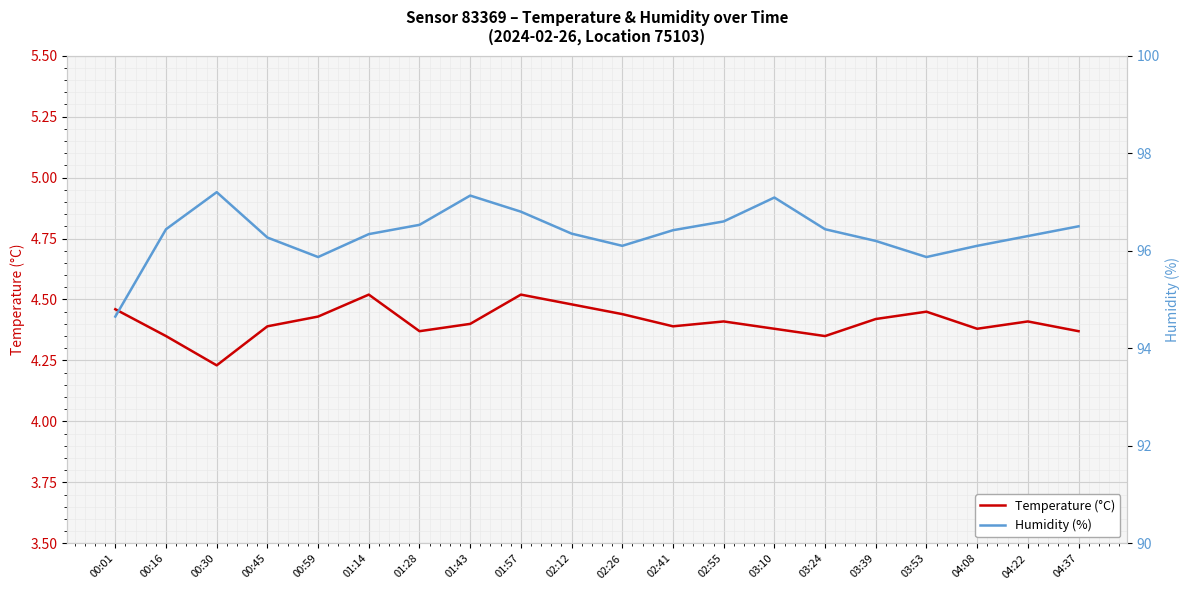

At which label does Humidity (%) first exceed 96?

00:16